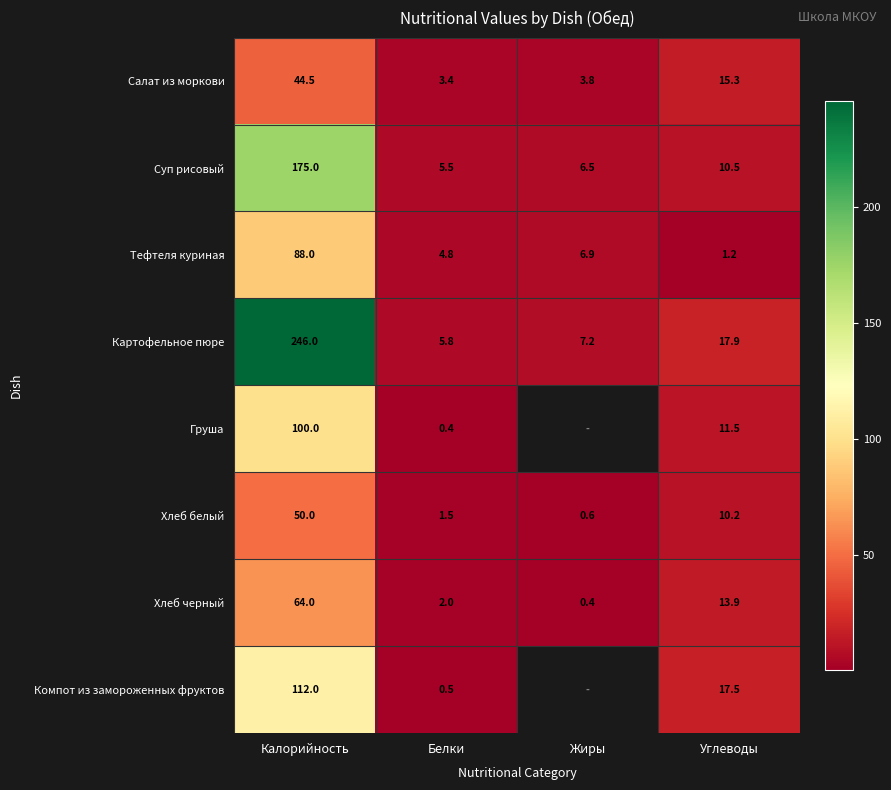

Which has a higher value, Жиры or Белки?

Жиры